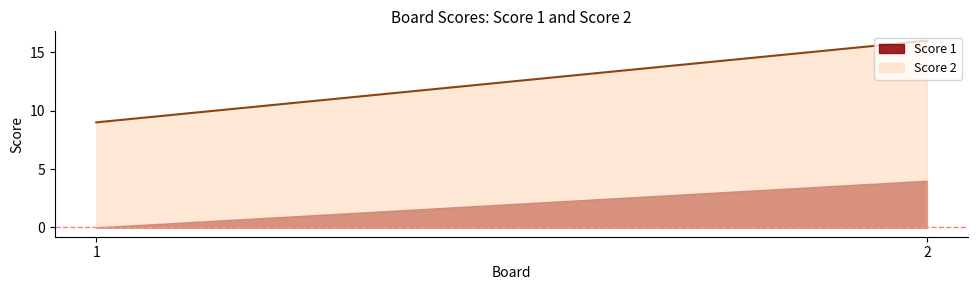

At how many categories does at least one series exceed 6?

2